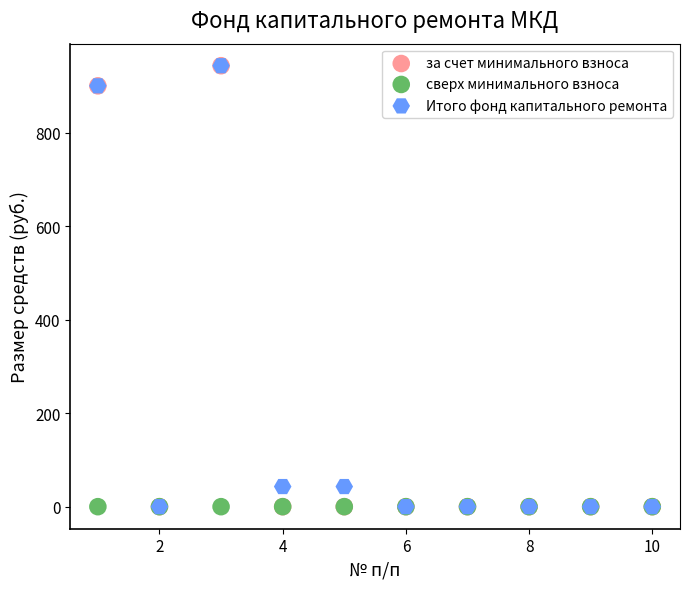

What are all the series names shown in the legend?

за счет минимального взноса, сверх минимального взноса, Итого фонд капитального ремонта